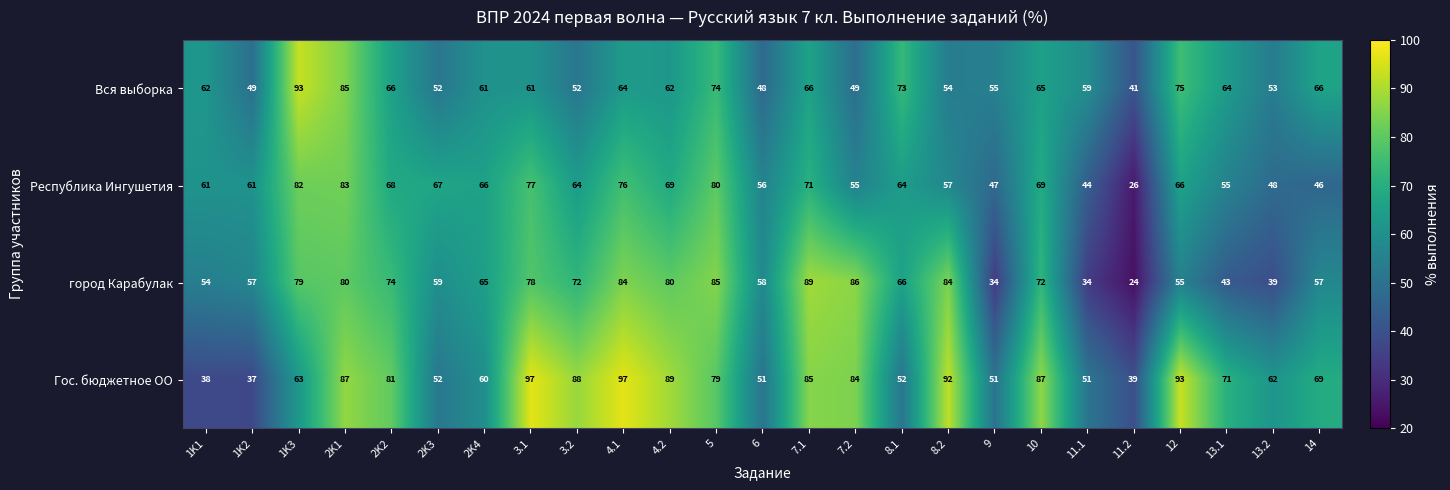

Is it true that город Карабулак equals 34 at 9?

True